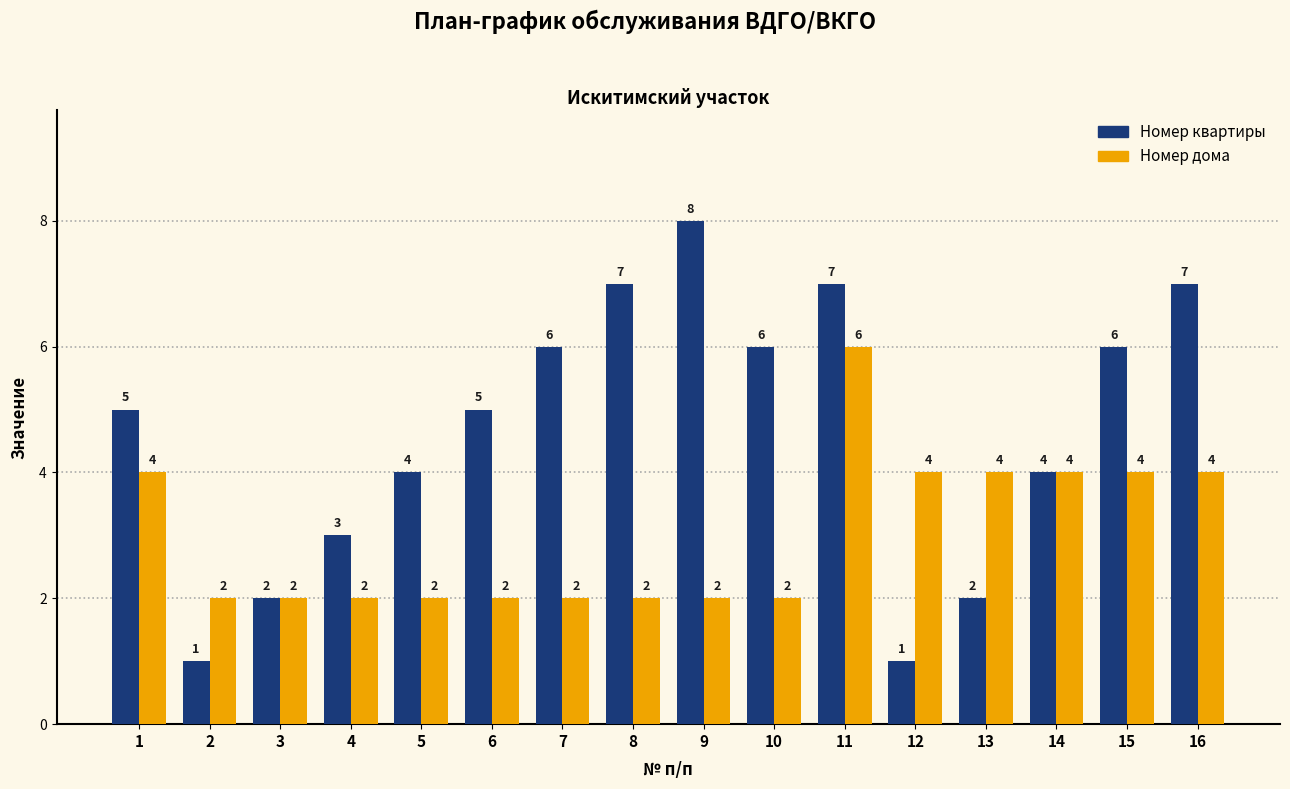

What is the value of the Номер дома bar at the 3rd from the left?

2